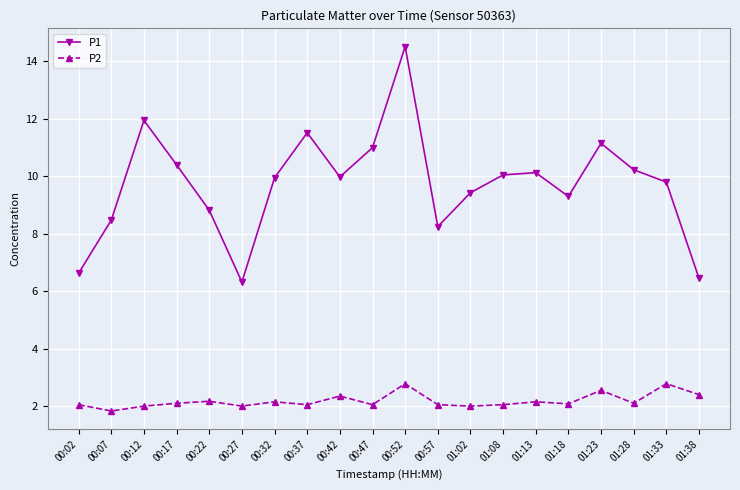

What is the label of the 16th point from the left?

01:18